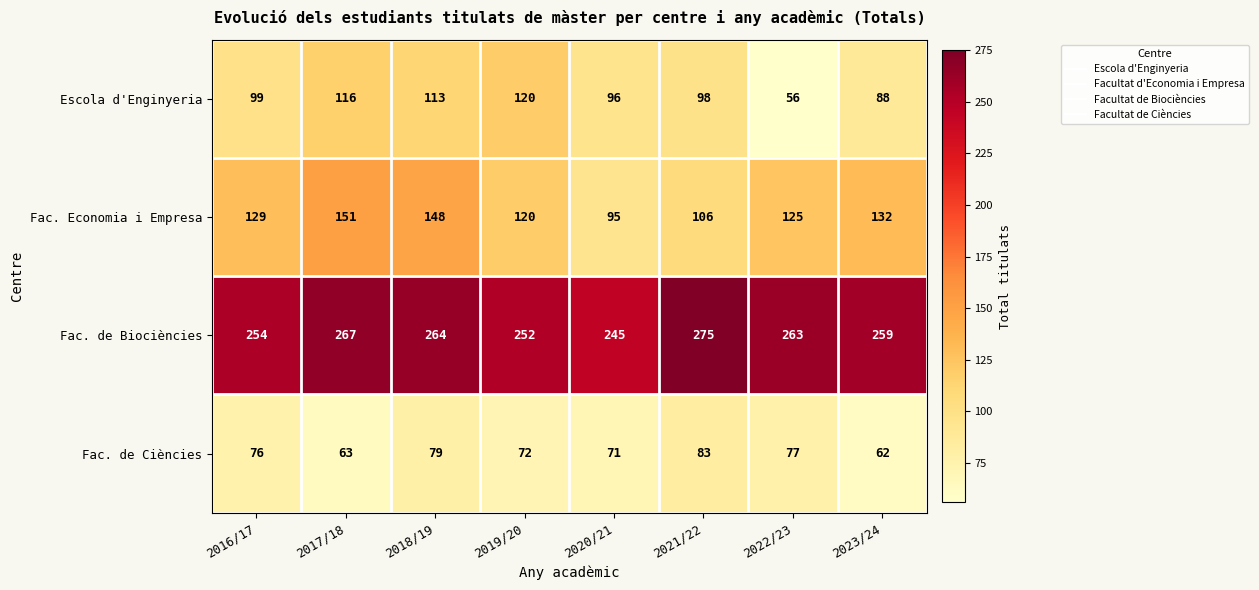

At how many categories does at least one series exceed 144?

8